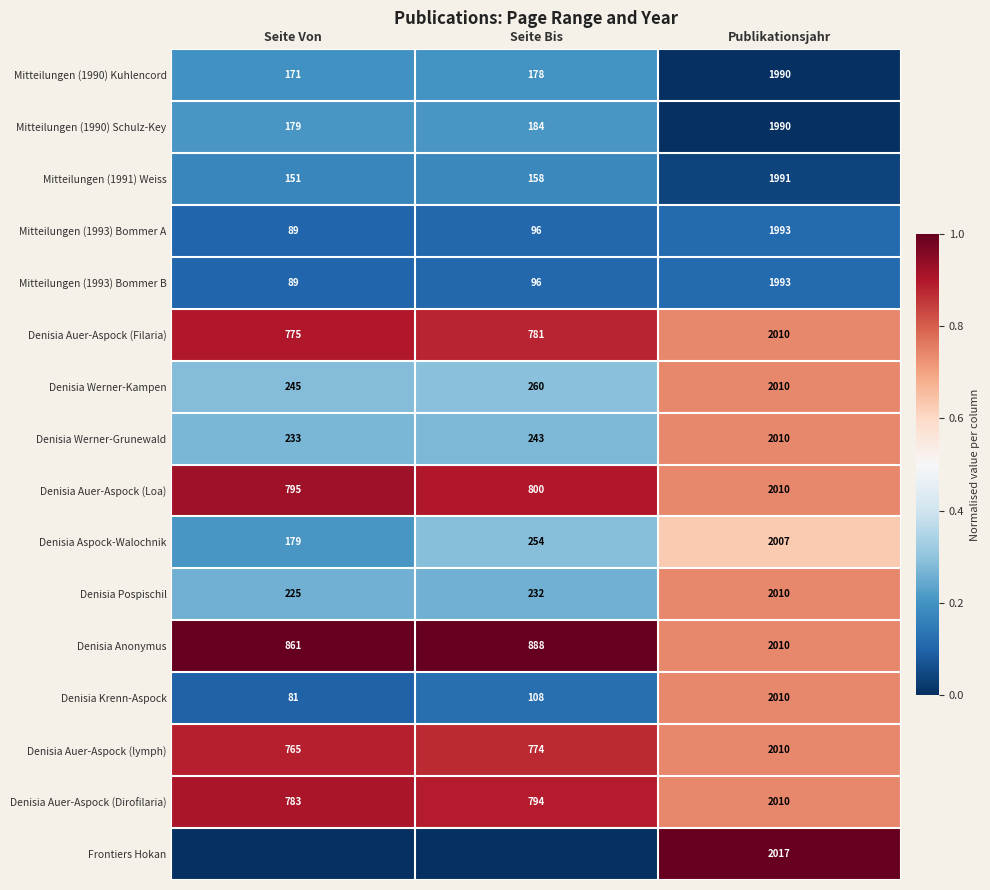

At which label does Mitteilungen (1991) Weiss reach its peak?

Publikationsjahr